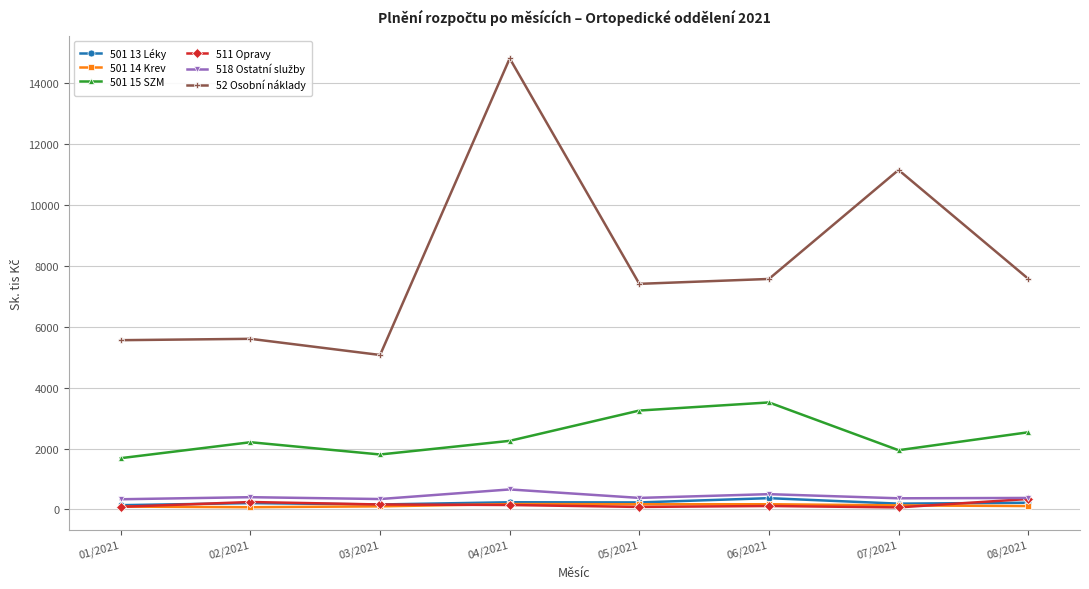

What is the label of the 6th point from the left?

06/2021